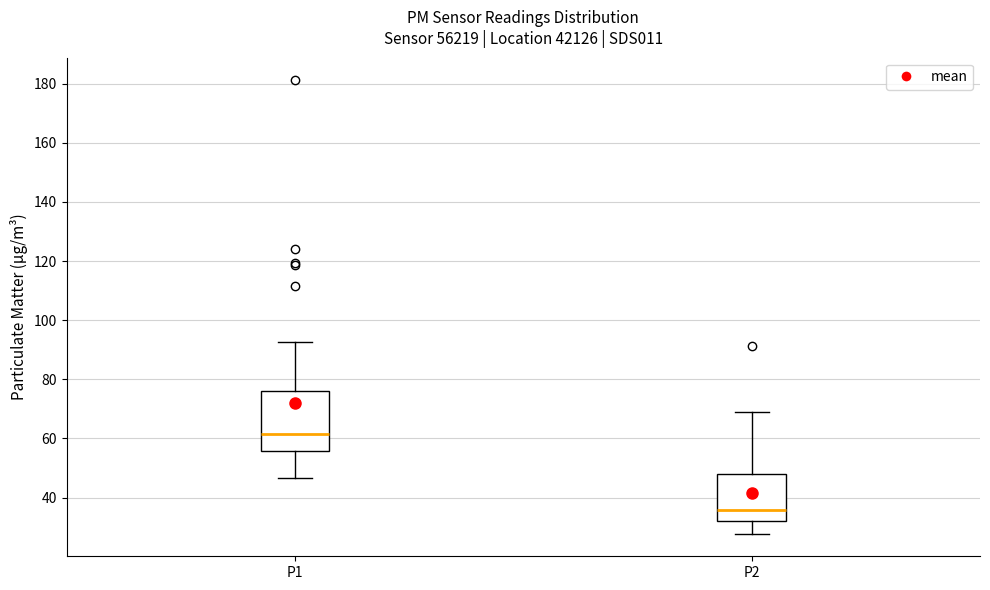

Reading left to right, read every box against the y-axis: the position of its median line, the range the box covers, and the ends of its whiskers. The values are not printed on the chart, so give them approximately, as read against the axis.

P1: median 62, box 56 to 76, whiskers 46 to 92
P2: median 36, box 32 to 48, whiskers 28 to 70